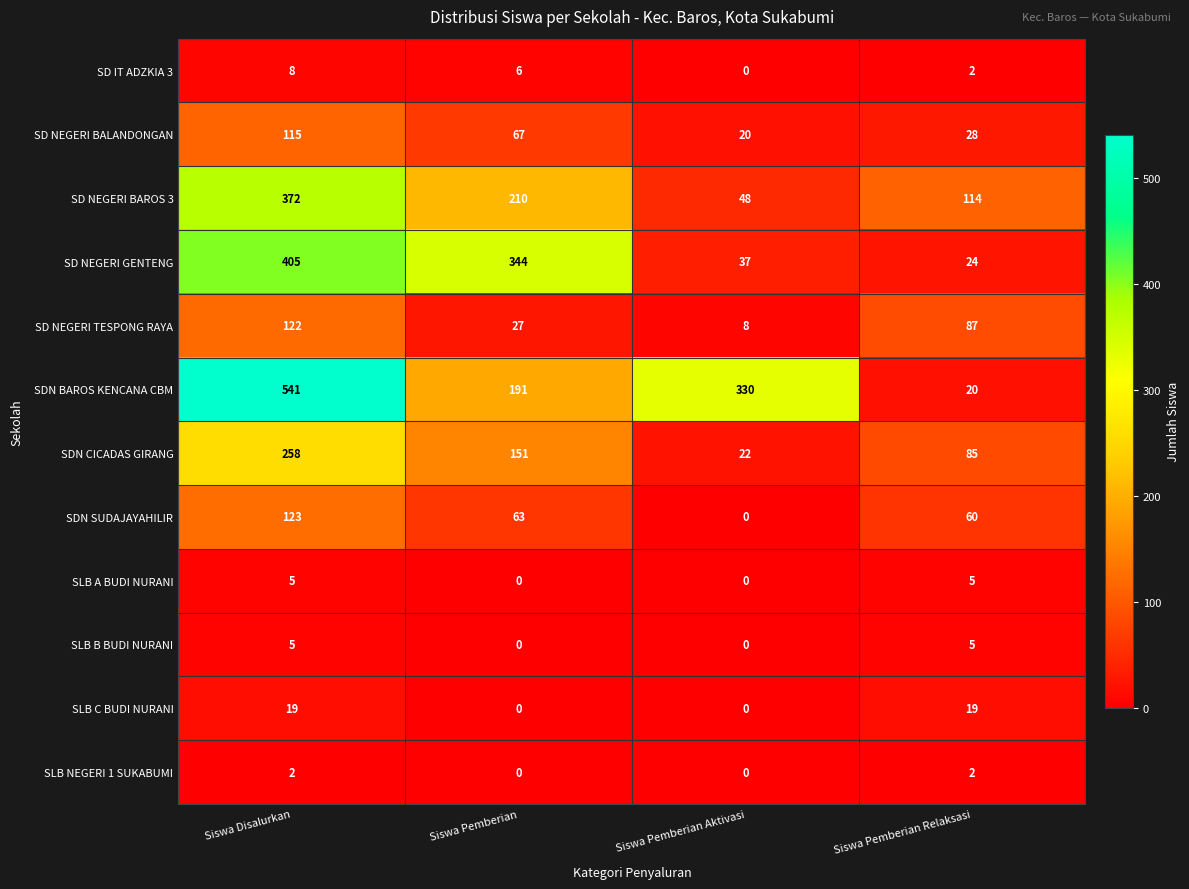

What is the greatest value displayed?

541